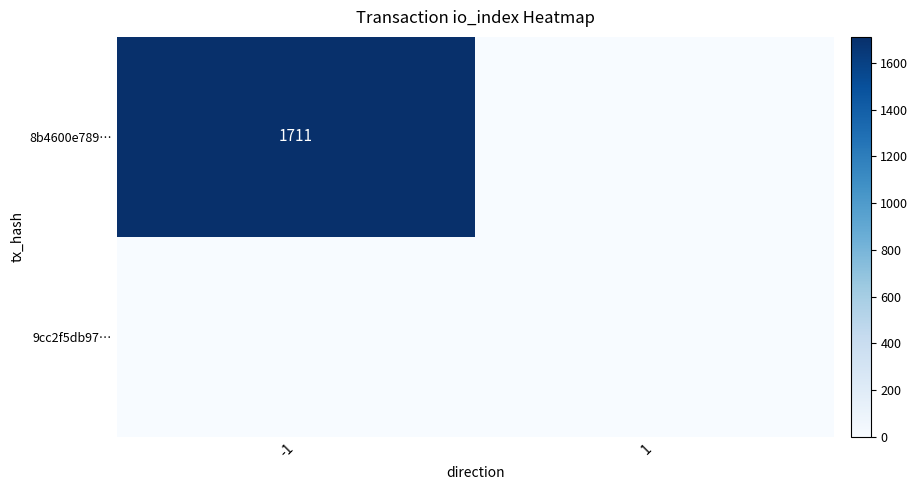

What is the greatest value displayed?

1711